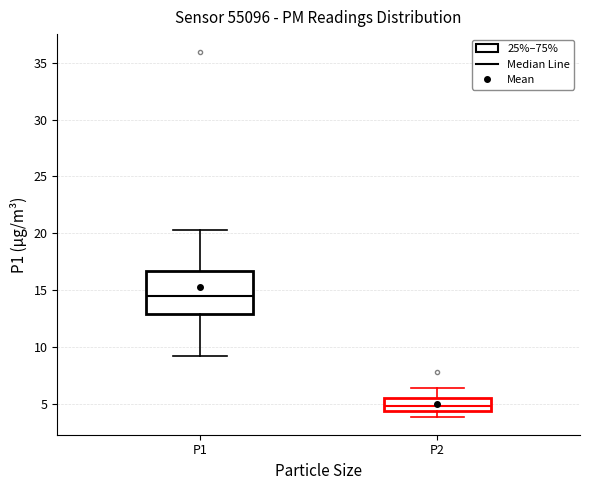

Which box is the tallest, from its lower edge to its upper edge?

P1